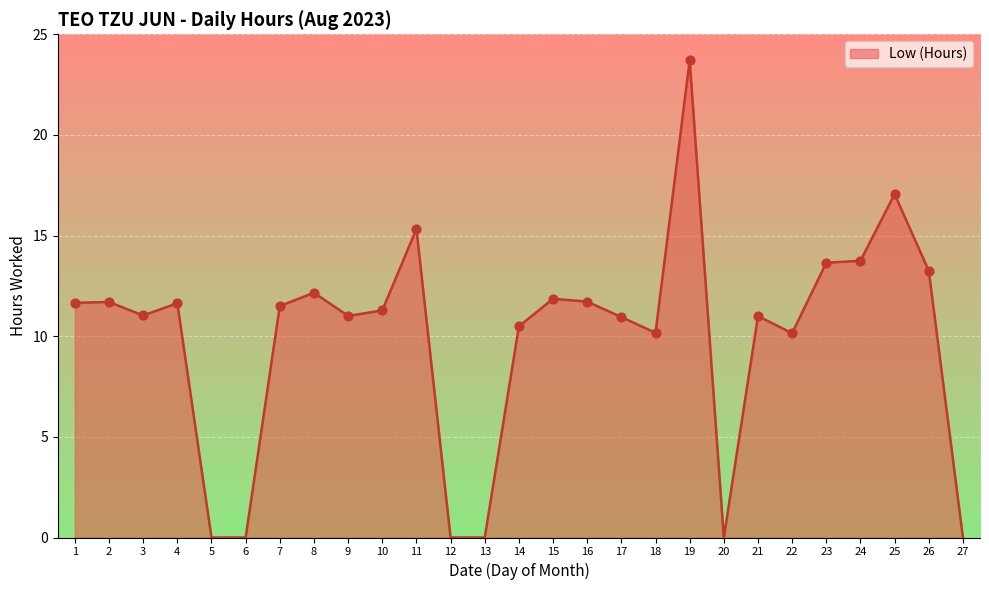

Approximately how many times larger is the value at 22 compared to 24?

0.7